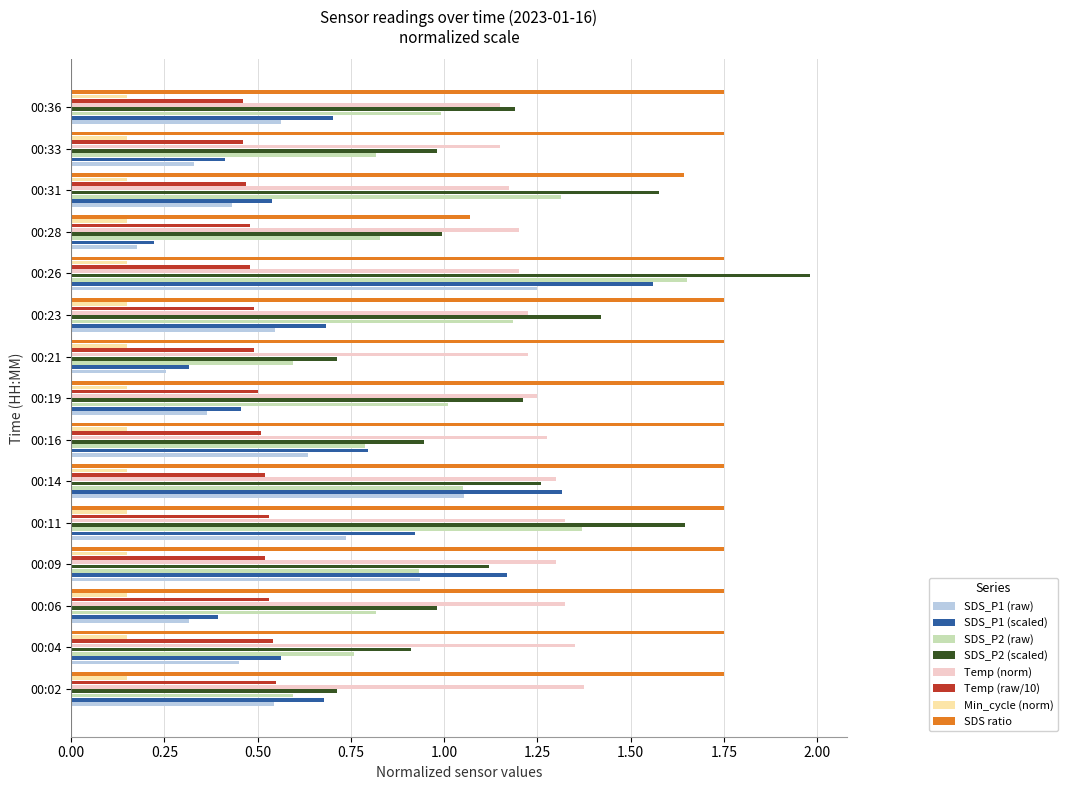

Is the value of SDS_P1 (scaled) at 00:14 greater than the value of SDS_P2 (raw) at 00:33?

Yes